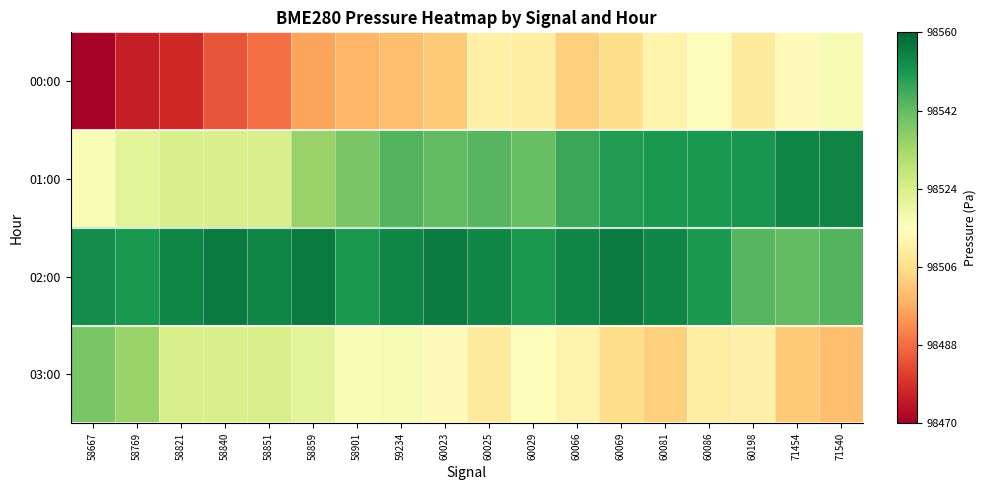

Which series has the widest spread of values?

00:00